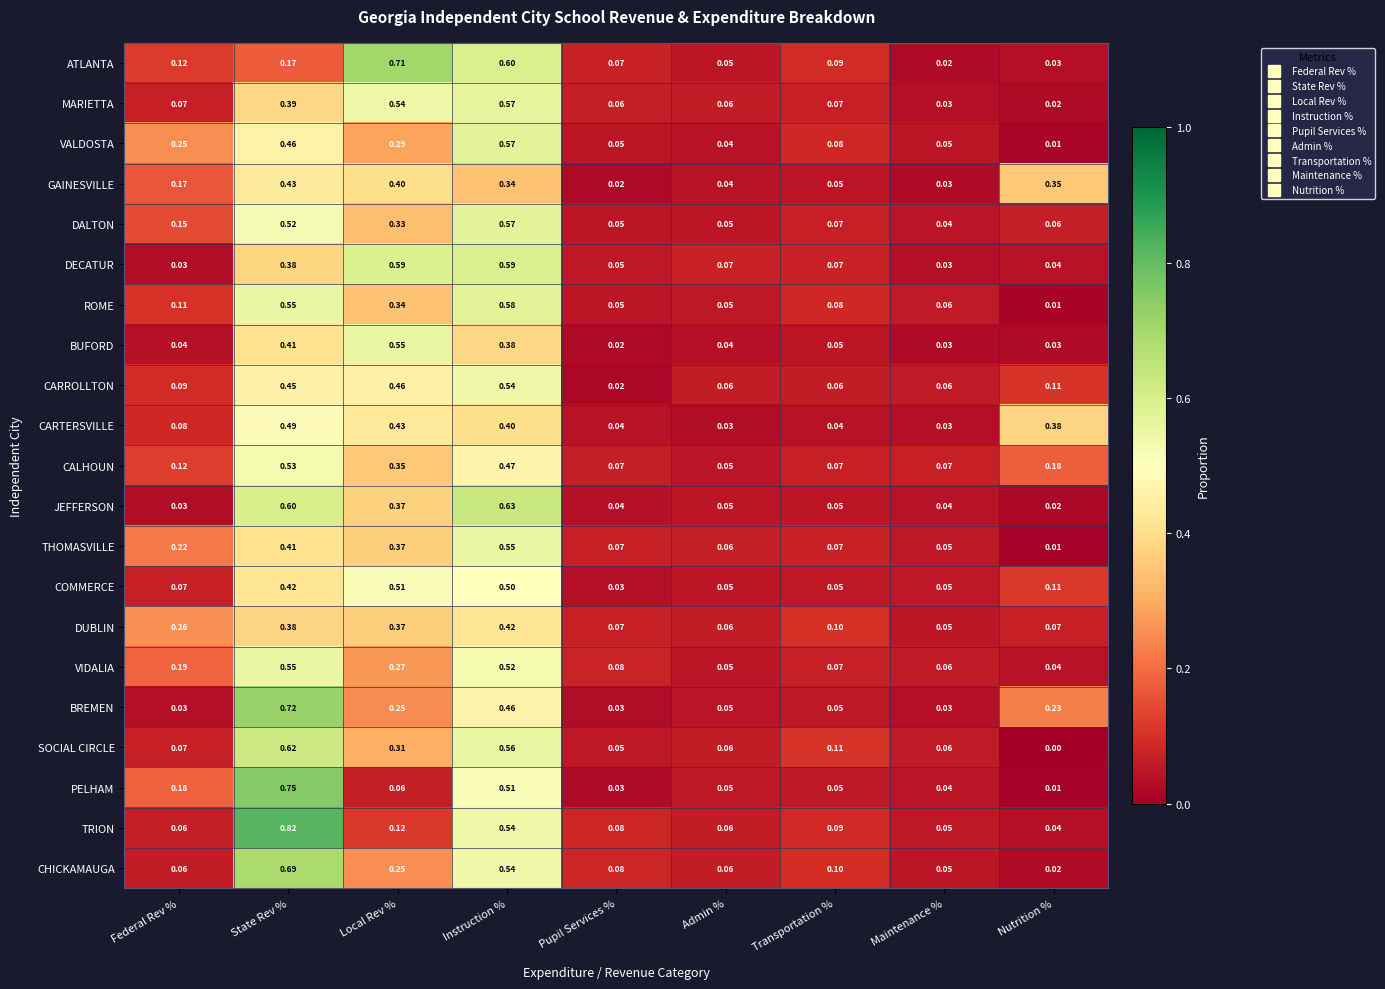

At which category does the chart reach its peak across all series?

State Rev %